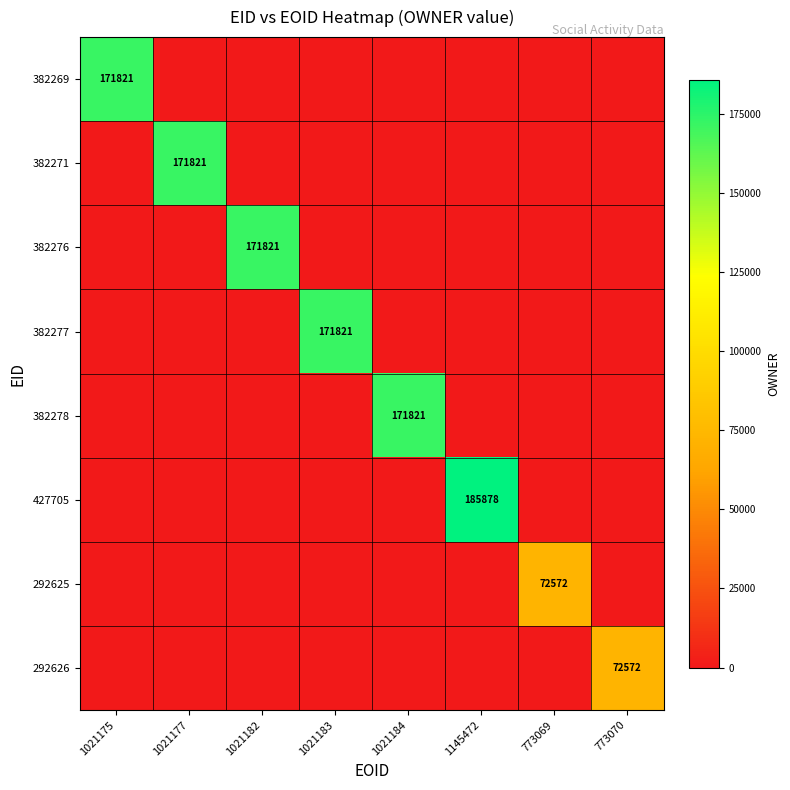

Is it true that 292626 equals 72572 at 773070?

True